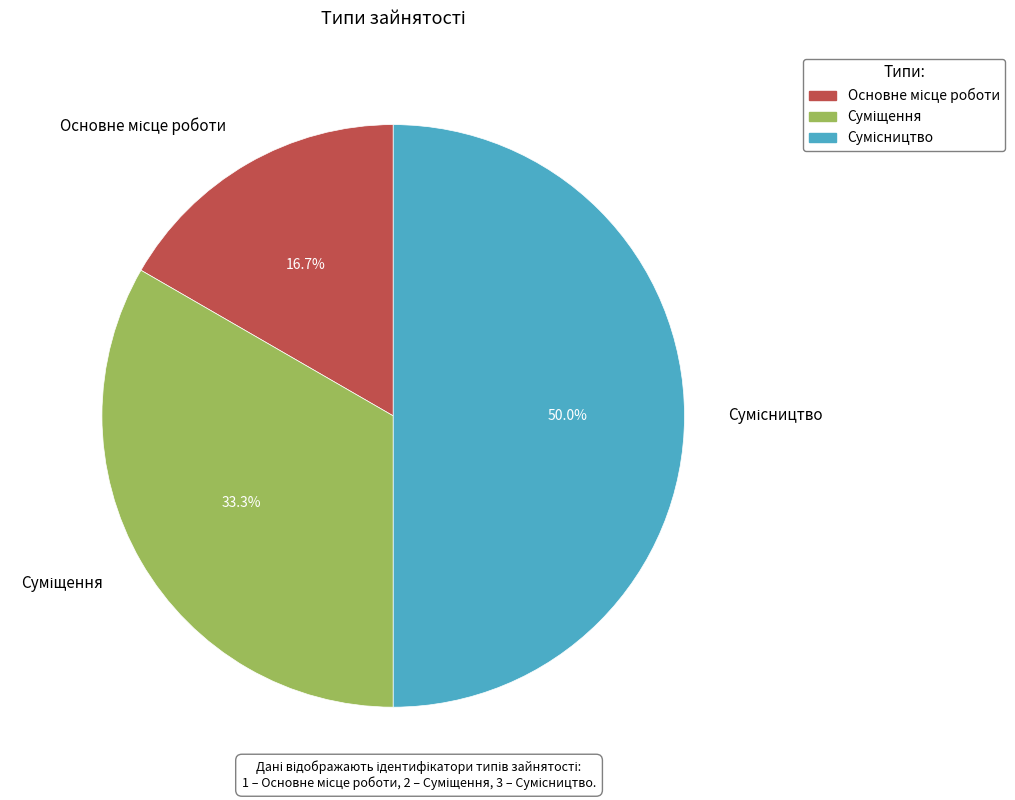

Which has a higher value, Сумісництво or Суміщення?

Сумісництво